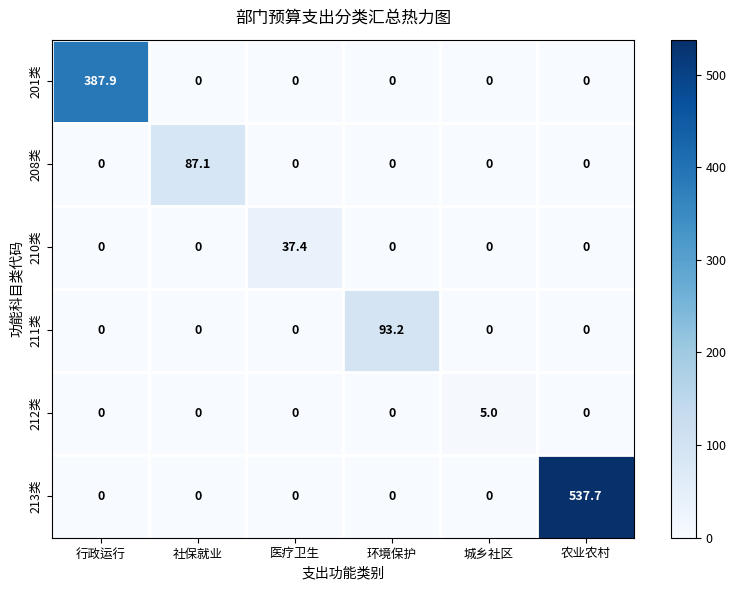

What is the difference between the maximum and minimum values in the 212类 series?

5.0